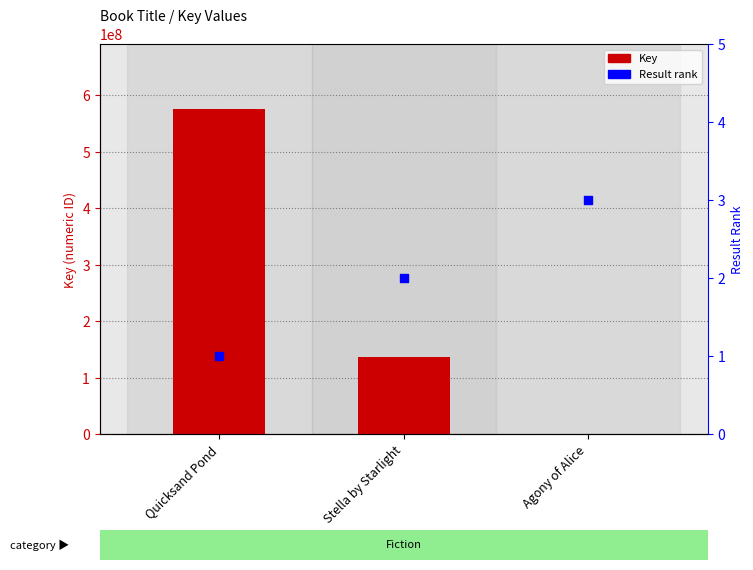

Which series reaches the maximum Y coordinate?

Key